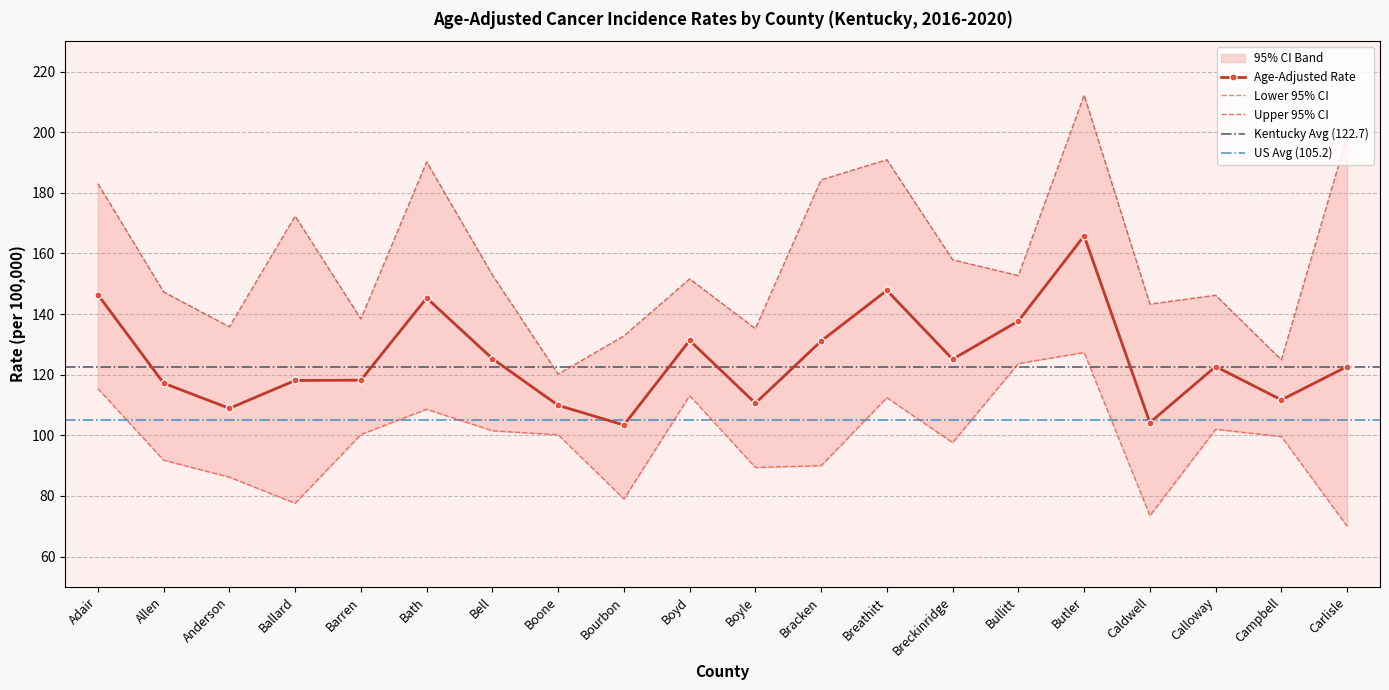

What is the minimum value for Age-Adjusted Rate?

103.4